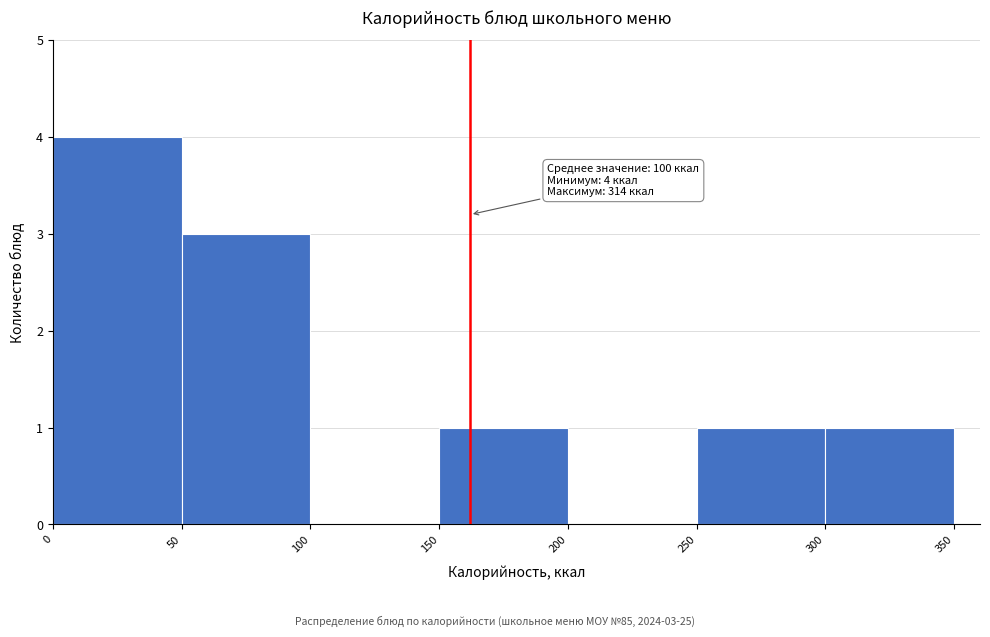

Over which range of the x-axis is the bar tallest?

0 to 50